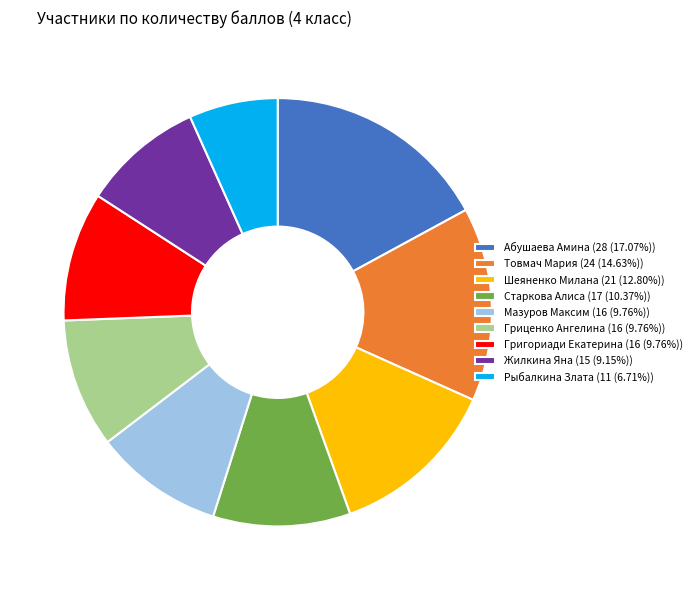

What is the largest slice in the pie chart?

Абушаева Амина